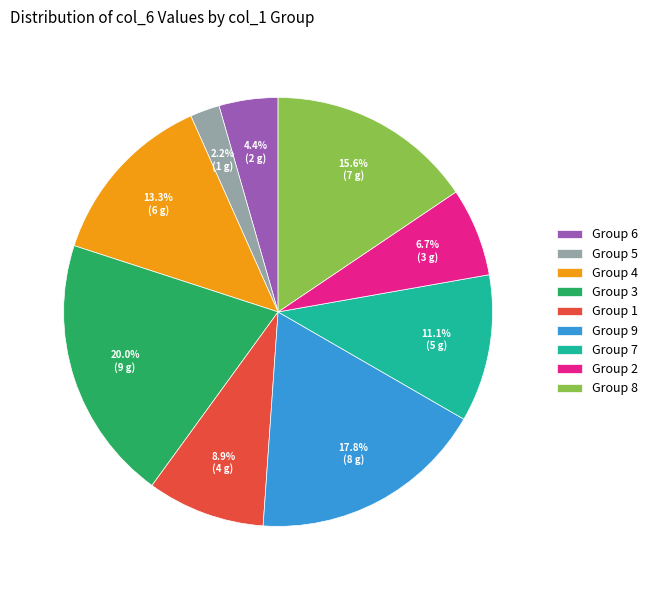

Is there a majority slice in this chart?

No